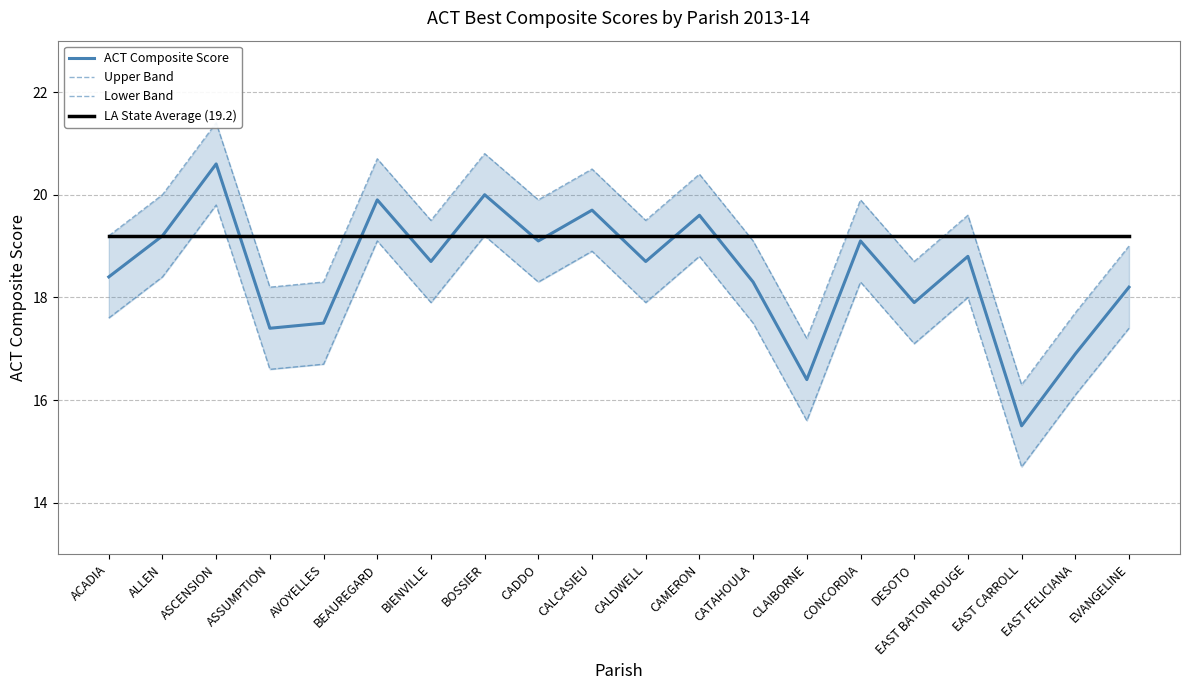

The LA State Average (19.2) series shows 33.1 at CONCORDIA. True or false?

False